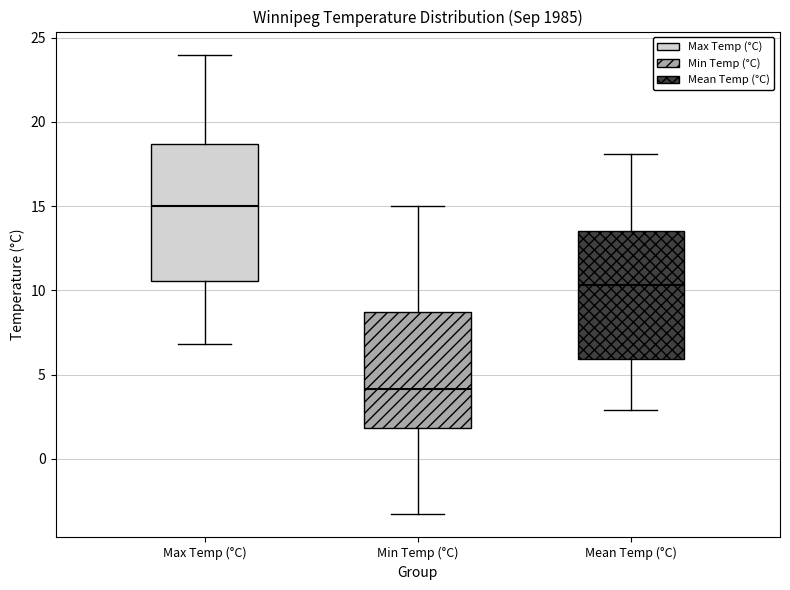

Which box is the tallest, from its lower edge to its upper edge?

Max Temp (°C)